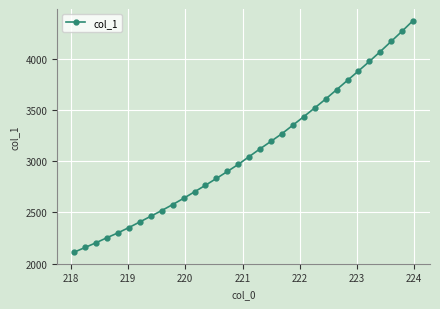

What is the difference between the maximum and minimum values?

2257.9